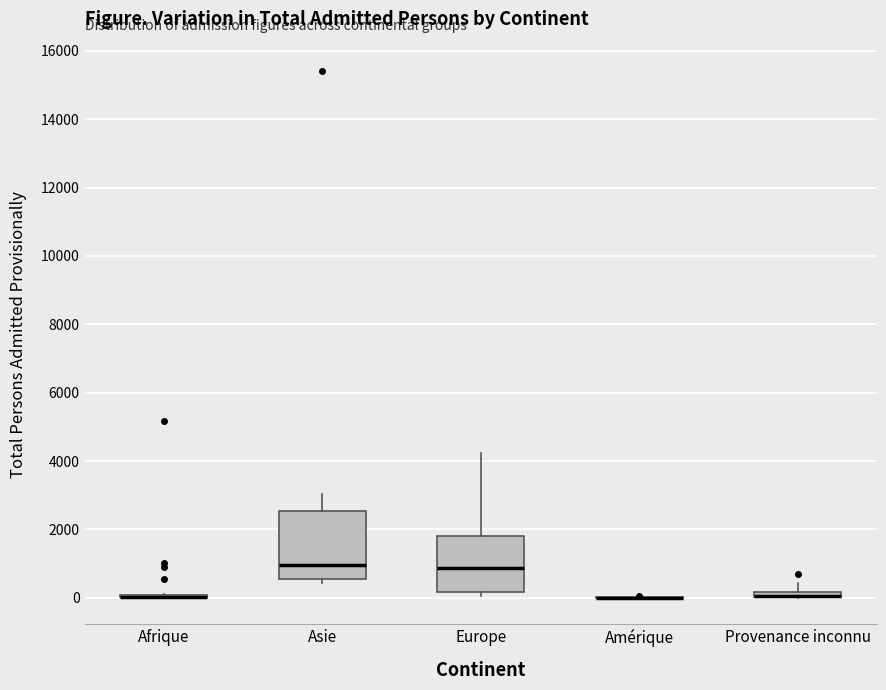

Which box is the tallest, from its lower edge to its upper edge?

Asie